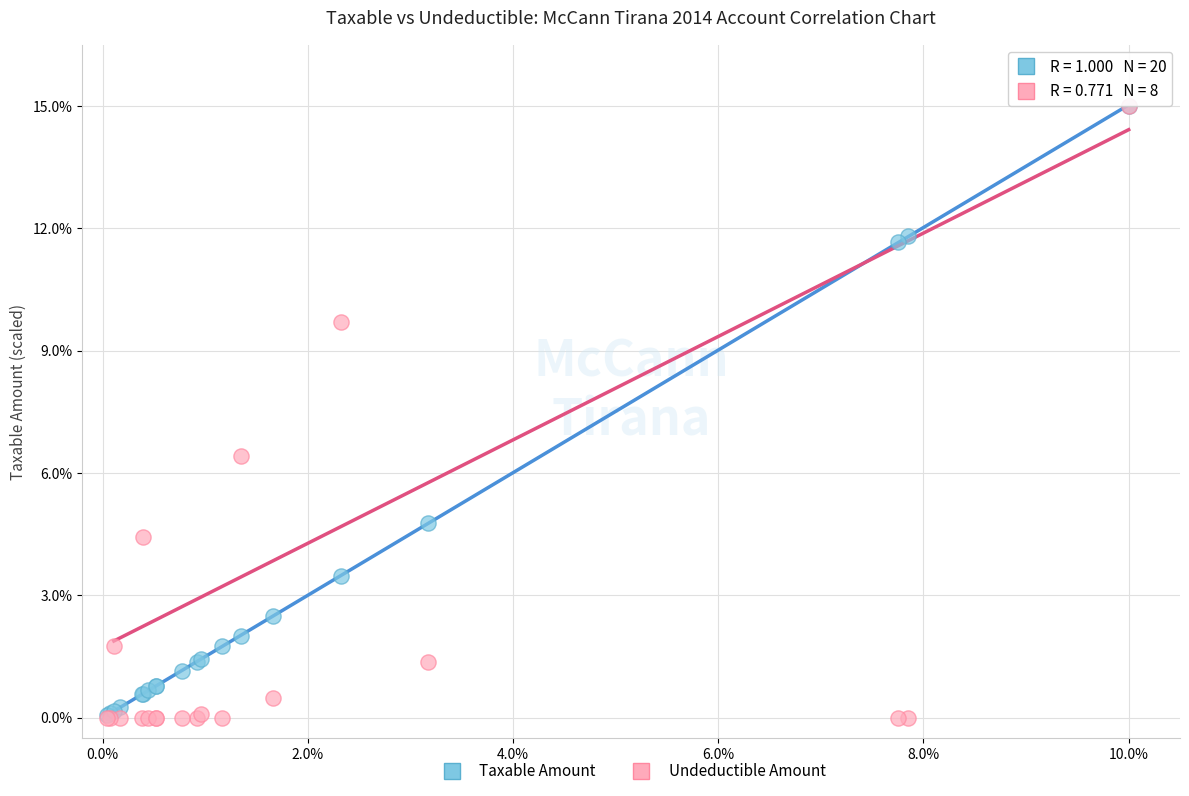

What are all the series names shown in the legend?

Taxable Amount, Undeductible Amount